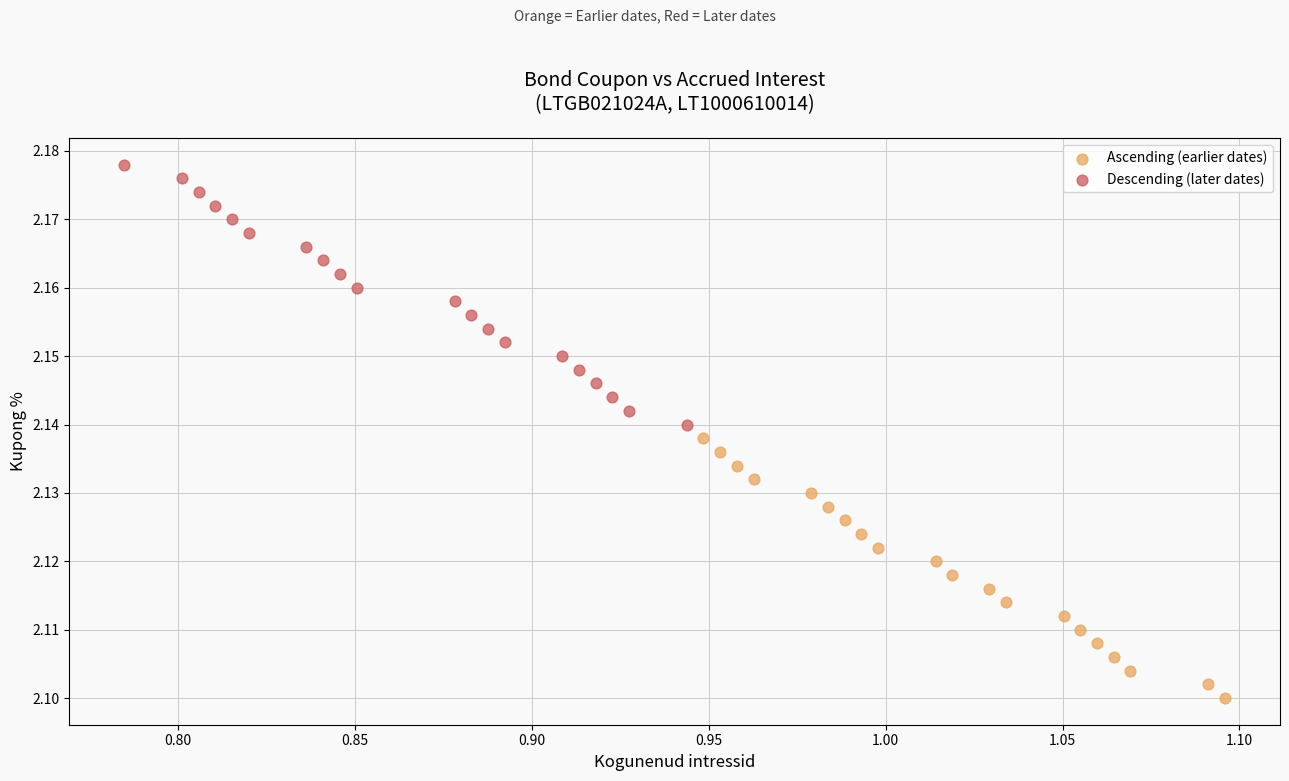

Which series reaches the minimum Y coordinate?

Ascending (earlier dates)